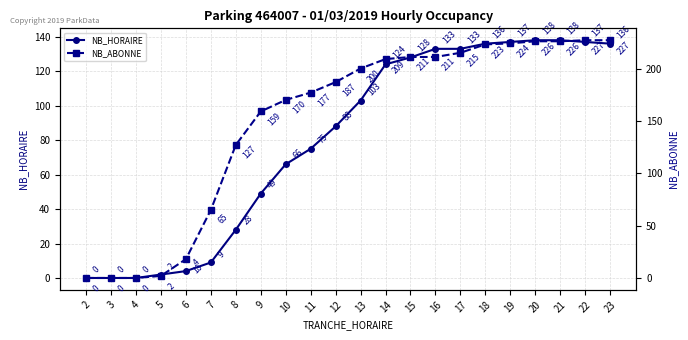

Count the number of categories in the chart.

22